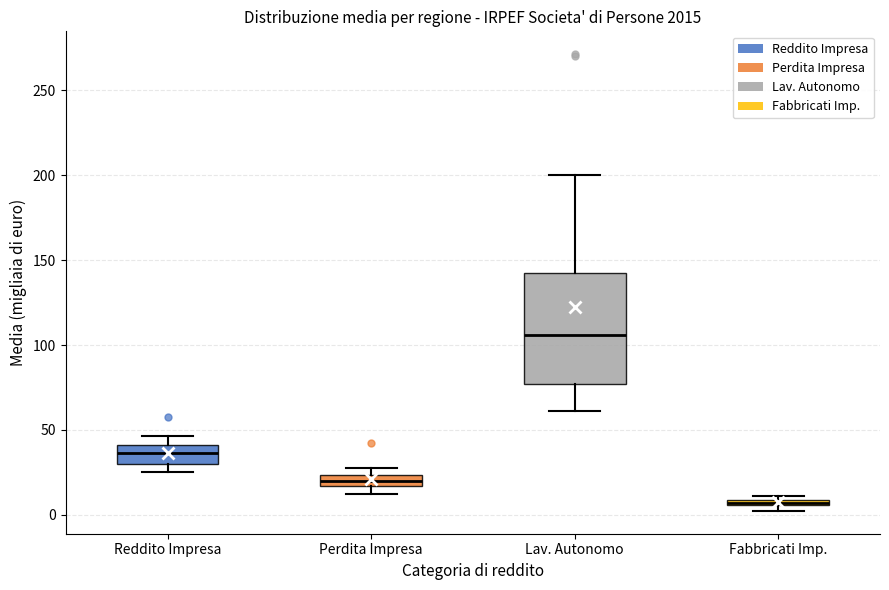

Which box is the tallest, from its lower edge to its upper edge?

Lav. Autonomo